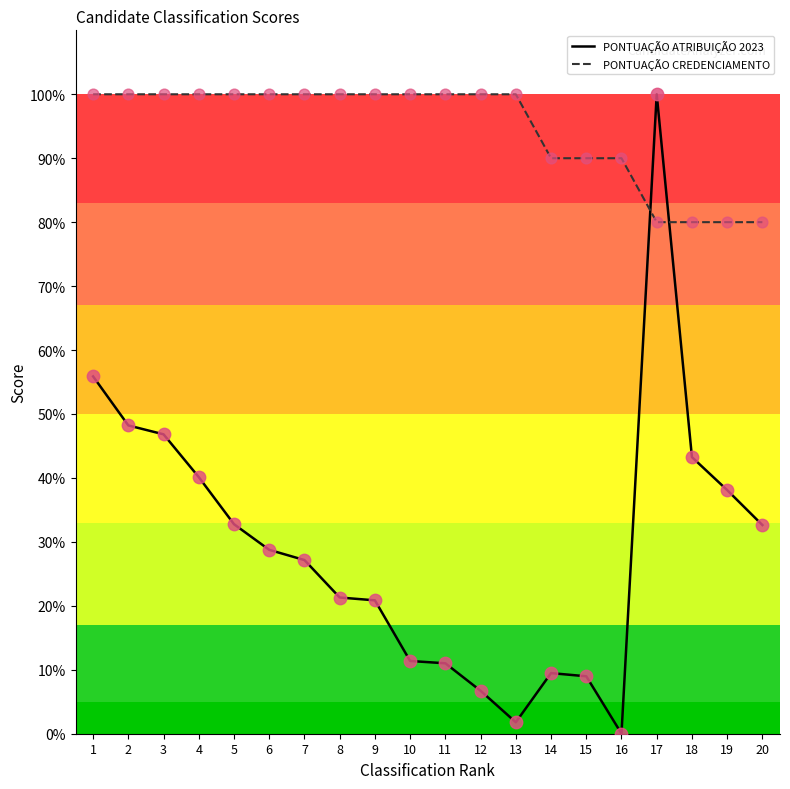

Which series has the largest total across all categories?

PONTUAÇÃO CREDENCIAMENTO